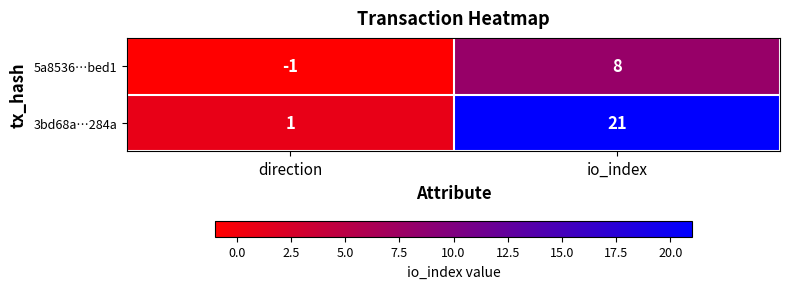

What is the difference between the 5a8536…bed1 values at io_index and direction?

9